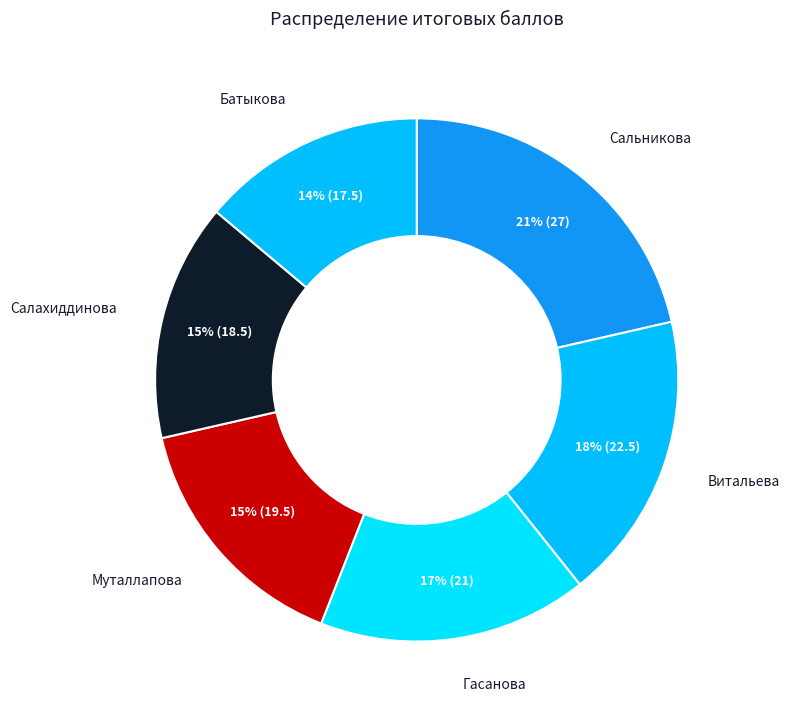

True or false: Батыкова accounts for 14% of the total.

True